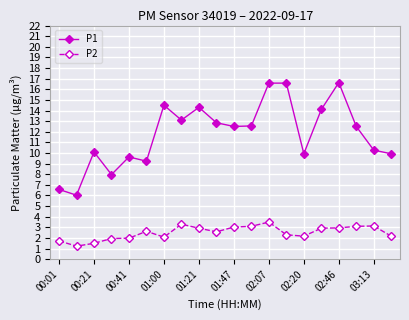

What is the sum of all P2 values?

50.3